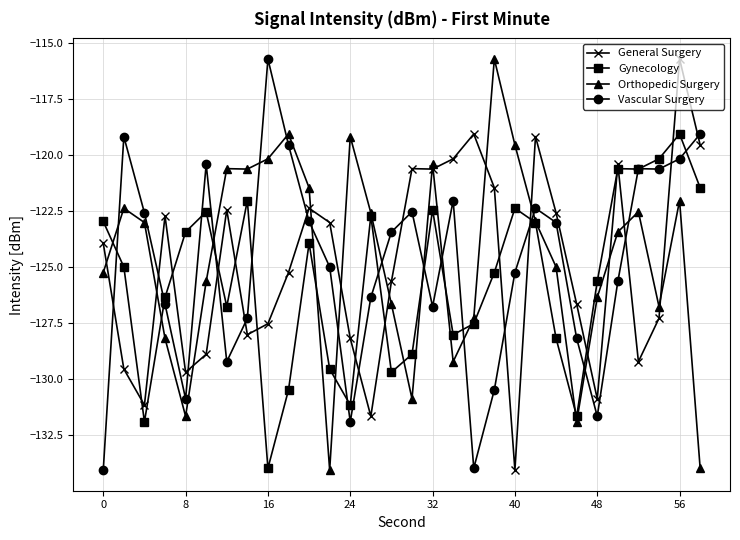

What is the maximum value shown in the chart?

-115.7